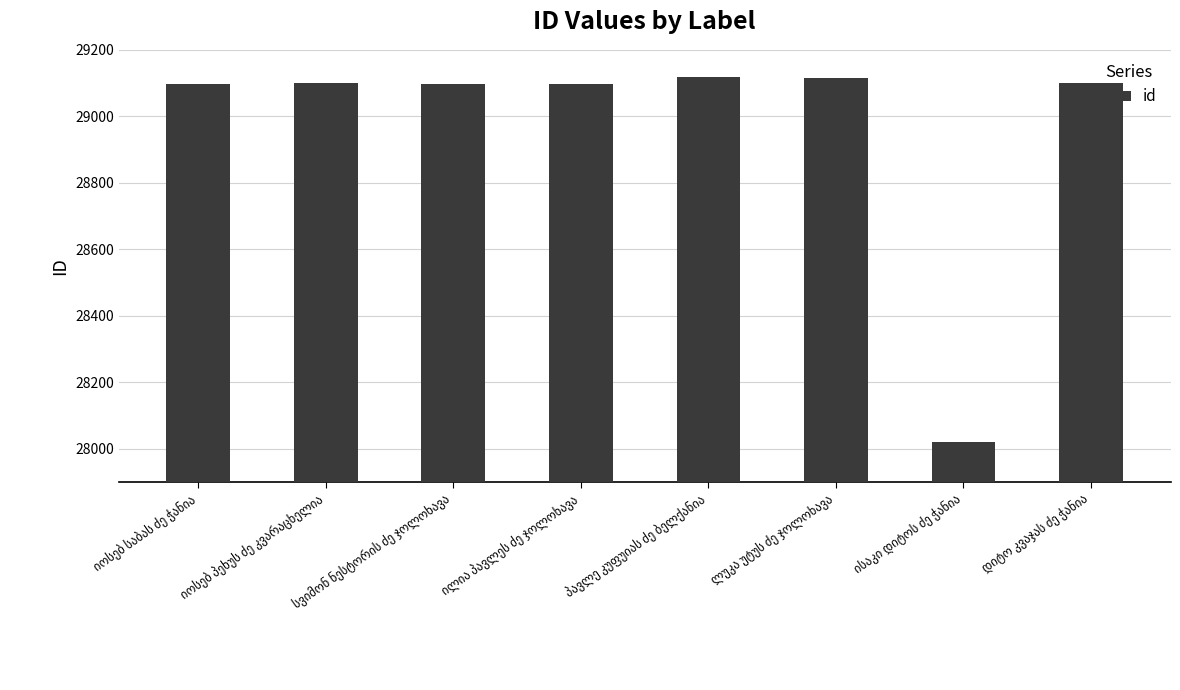

What is the average value?

28968